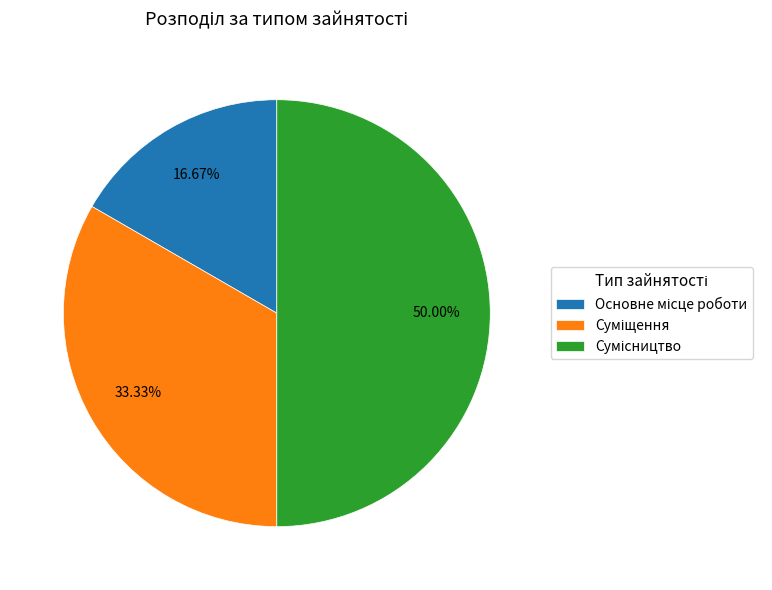

The Суміщення slice represents 33% of the pie. True or false?

True